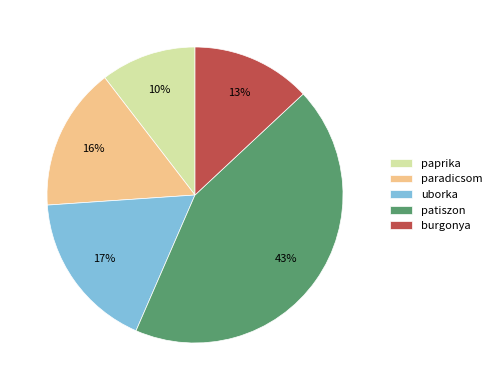

Which slice is the smallest?

paprika